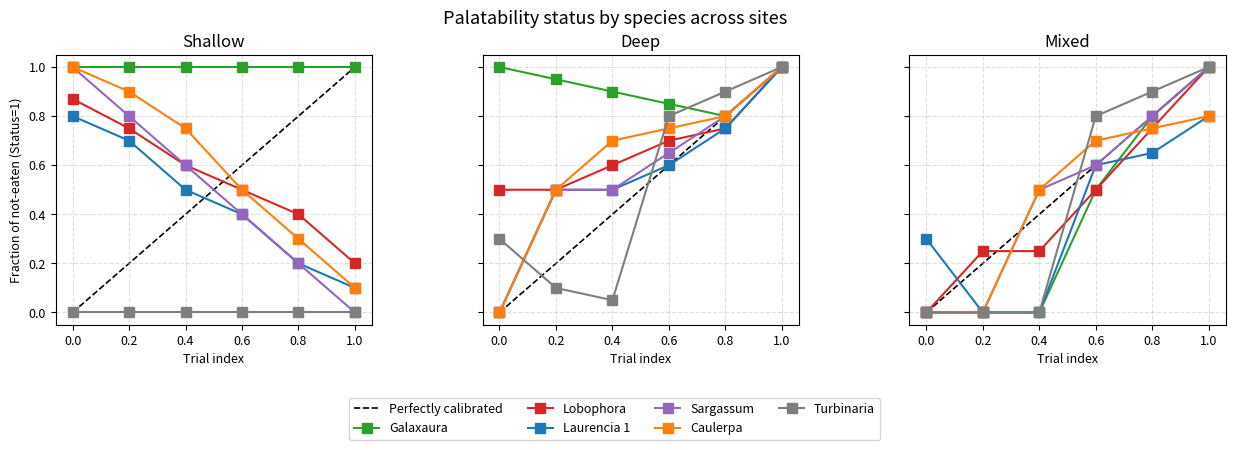

Is the value of Caulerpa at 2 greater than the value of Turbinaria at 3?

Yes